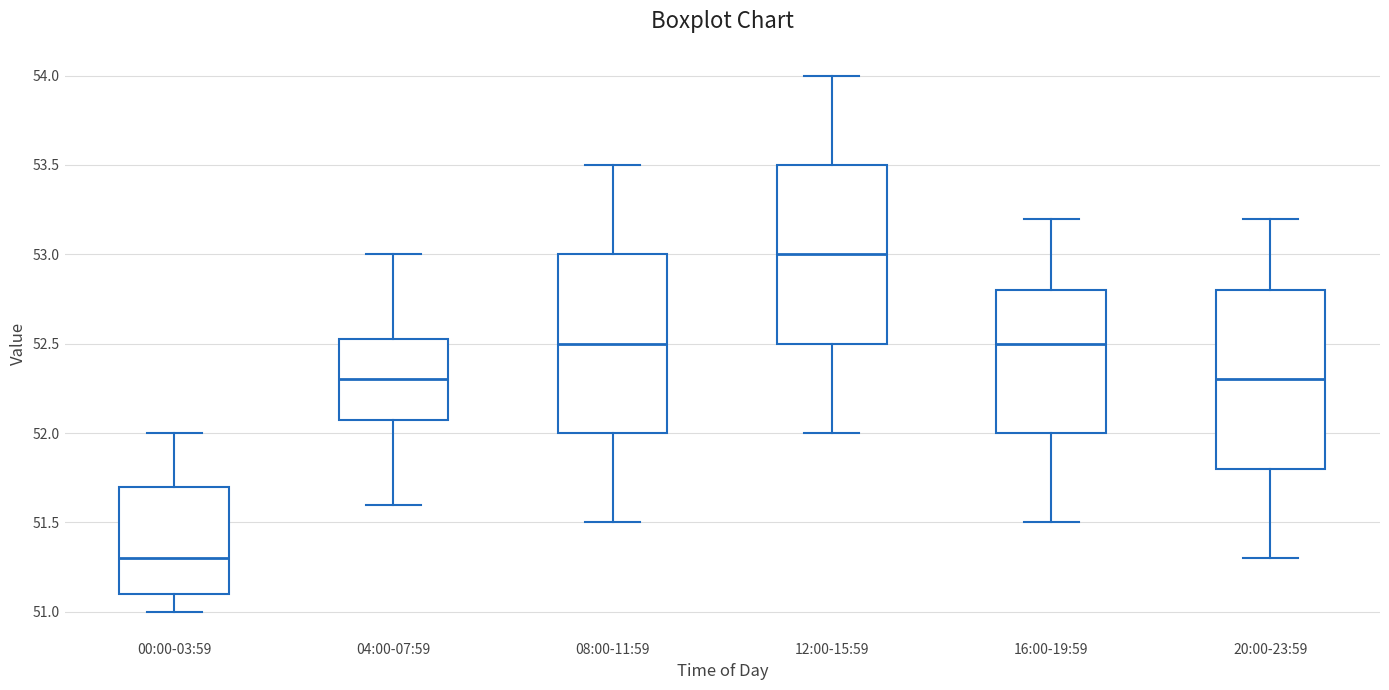

Where does the upper whisker of the box for 16:00-19:59 end on the y-axis? The values are not printed on the chart, so give them approximately, as read against the axis.

53.20